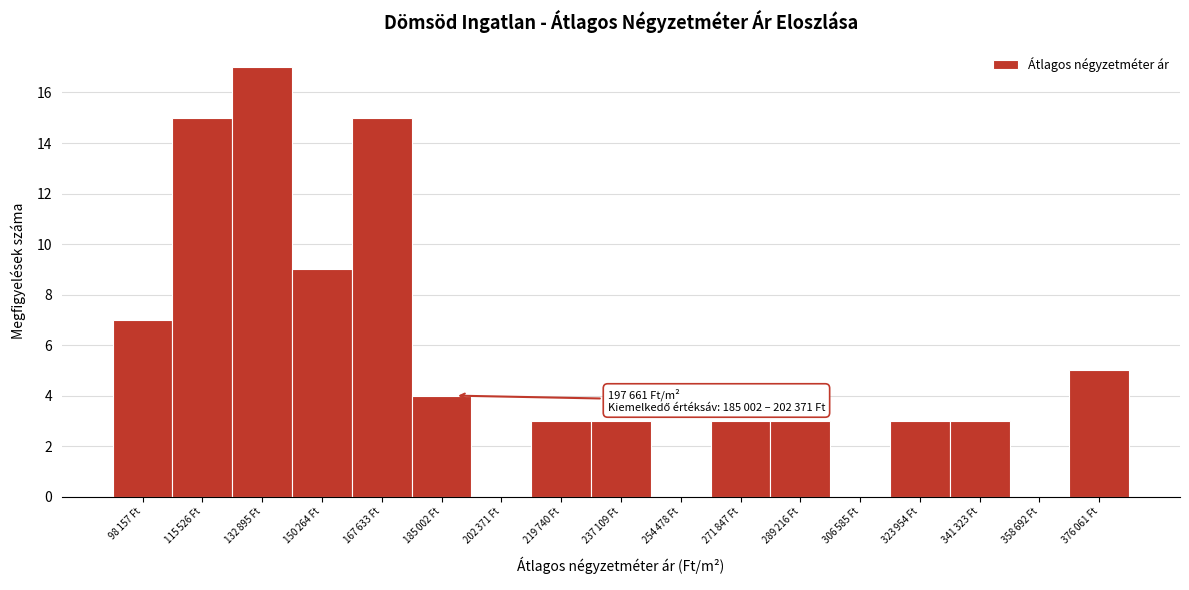

What is the greatest value displayed?

17